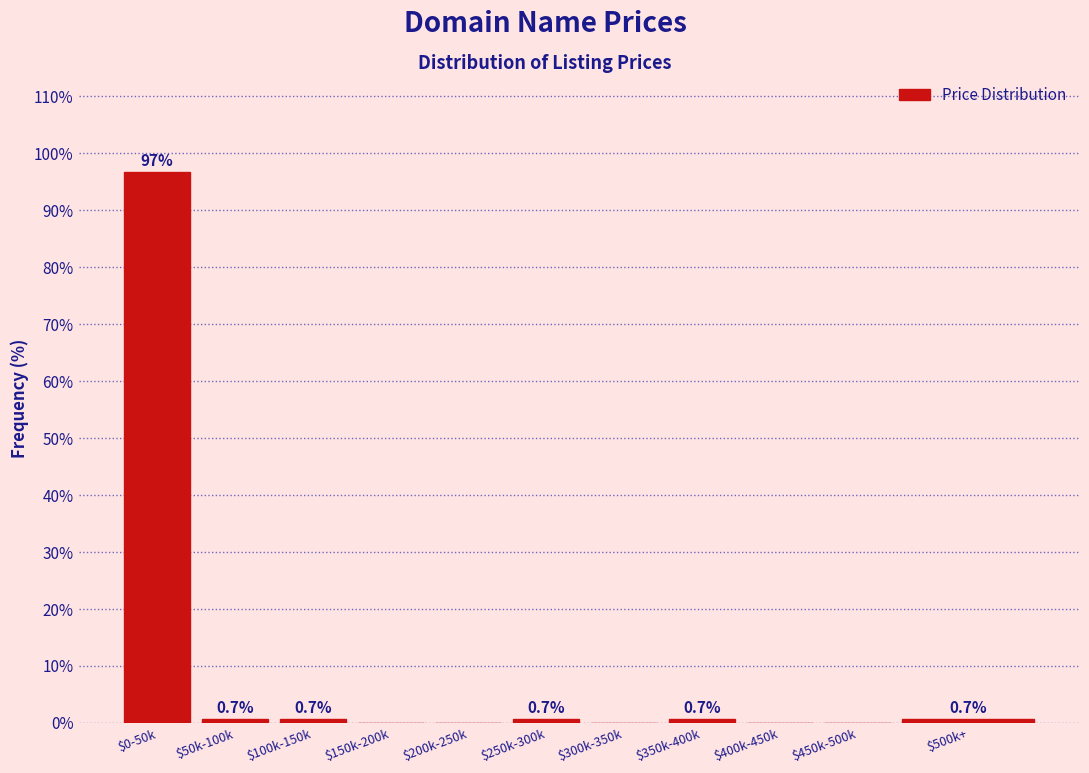

Which category has the highest value across all series?

$0-50k